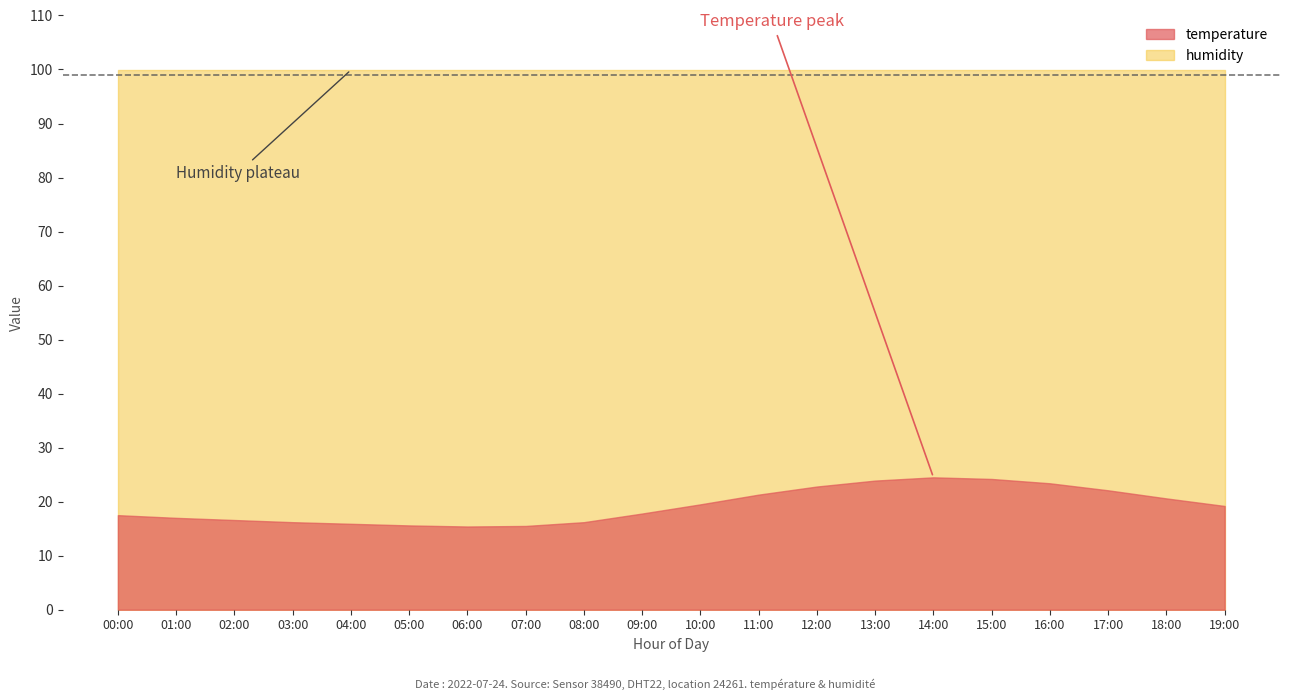

Reading left to right, extract all data points from this chart.

temperature: 17.5	17.0	16.6	16.2	15.9	15.6	15.4	15.5	16.2	17.8	19.5	21.3	22.8	23.9	24.5	24.2	23.4	22.1	20.6	19.2
humidity: 99.9	99.9	99.9	99.9	99.9	99.9	99.9	99.9	99.9	99.9	99.9	99.9	99.9	99.9	99.9	99.9	99.9	99.9	99.9	99.9